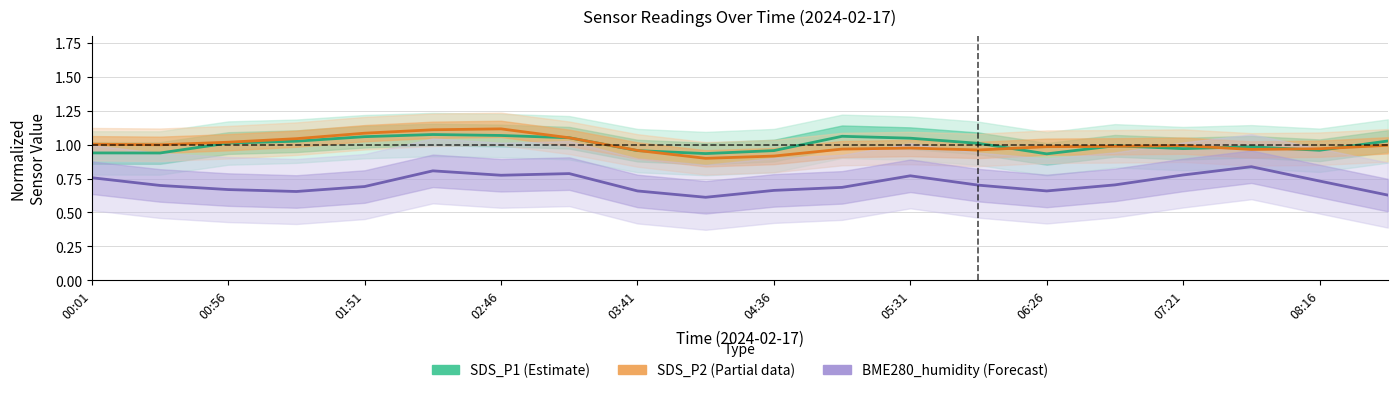

The SDS_P2 (Partial) series shows 1.0 at 03:41. True or false?

True